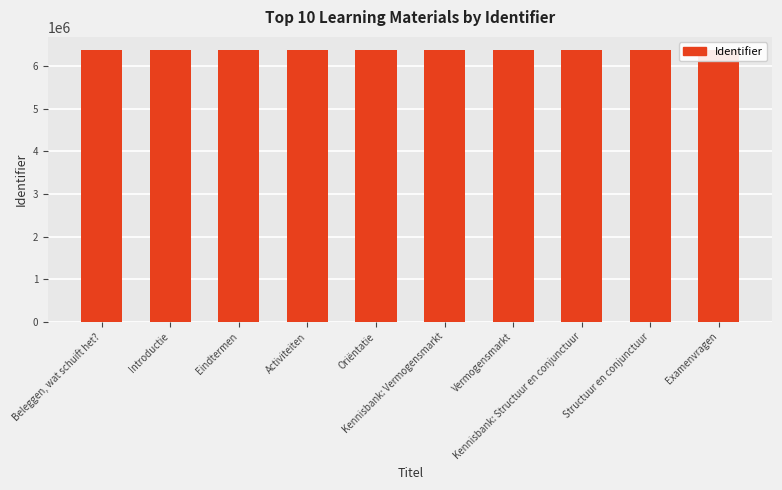

Reading left to right, what are all the values shown in this chart?

6367394	6367395	6367397	6367399	6367401	6367402	6367406	6367407	6367411	6367412